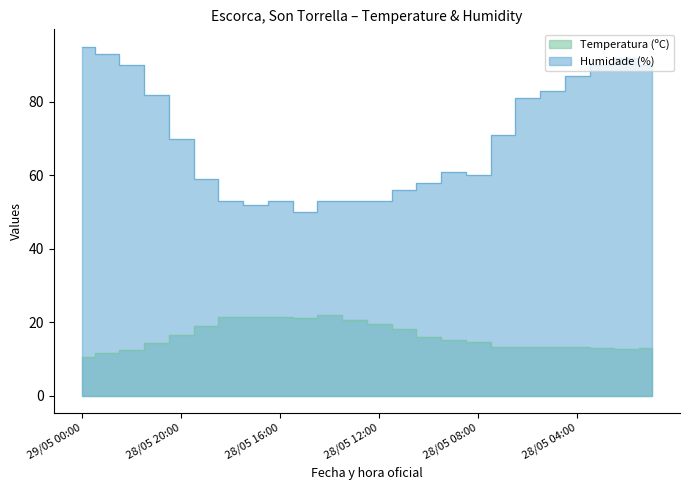

At which label does Humidade (%) first exceed 70?

29/05 00:00